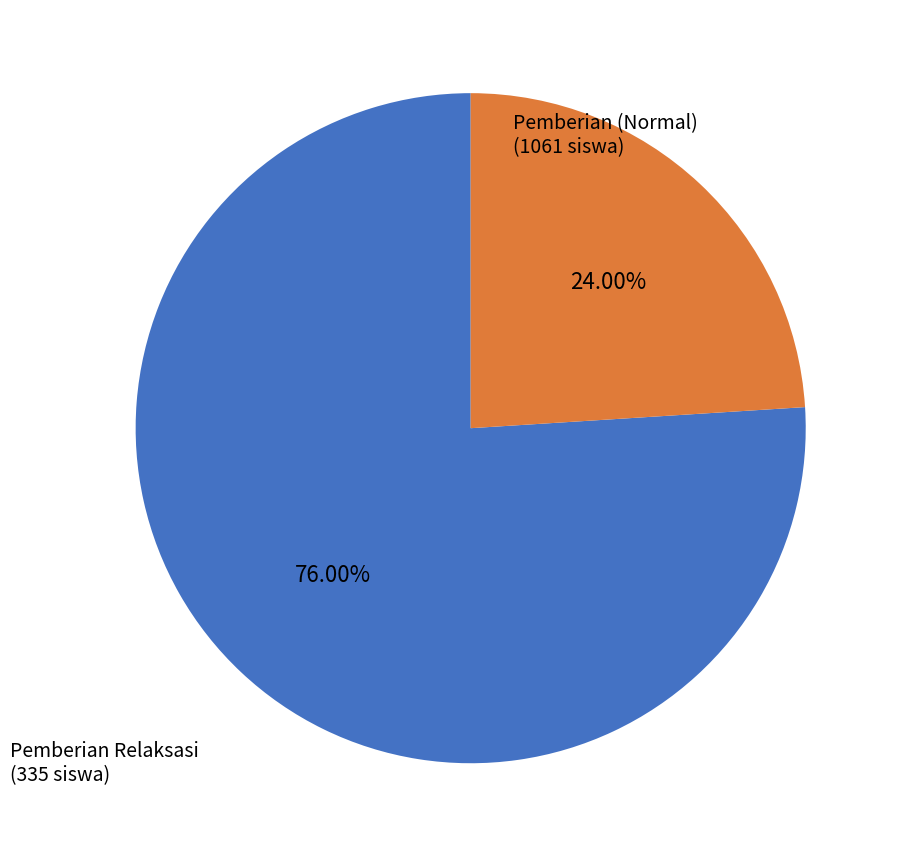

Is there a majority slice in this chart?

Yes